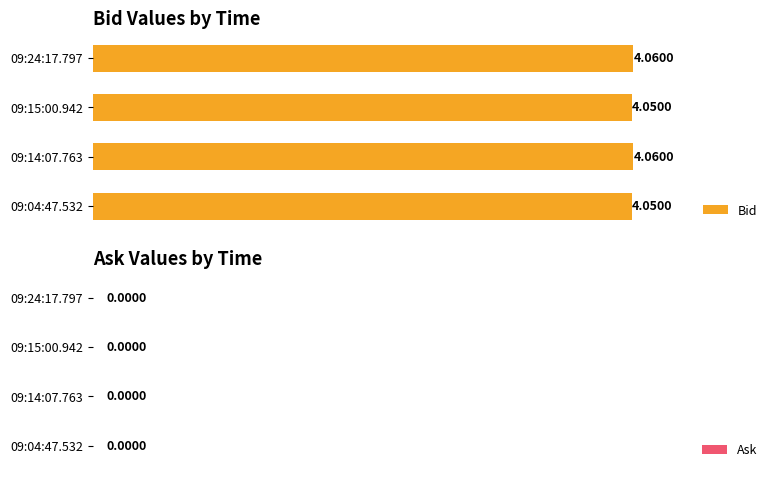

What is the sum of all values?

16.2